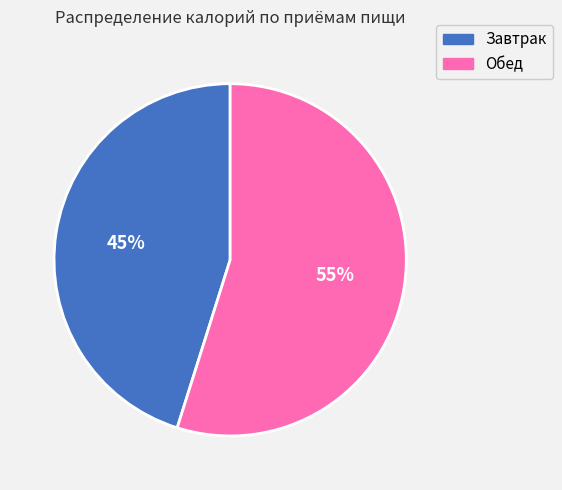

Do Завтрак and Обед together represent more than half of the pie?

Yes